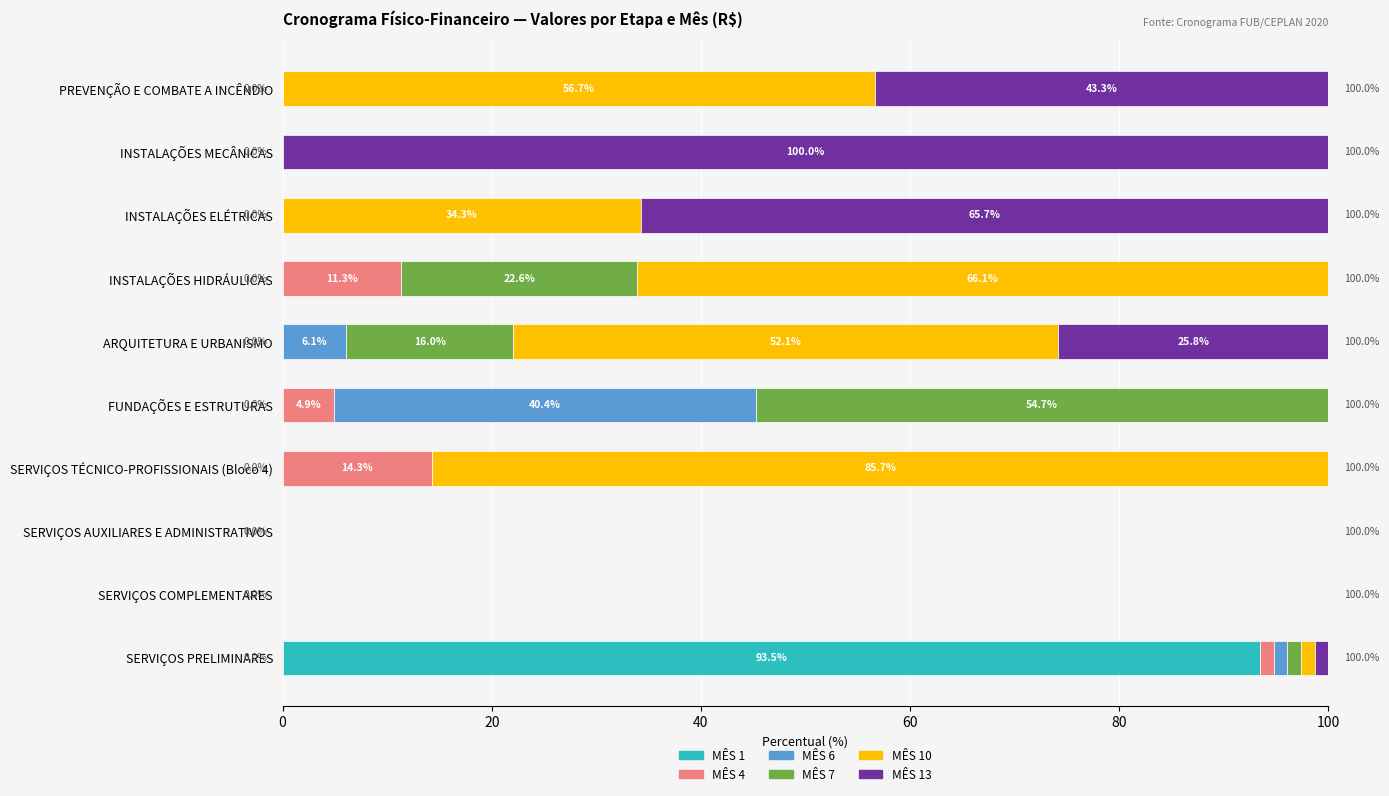

The value of MÊS 1 at SERVIÇOS AUXILIARES E ADMINISTRATIVOS is 29.6. True or false?

False